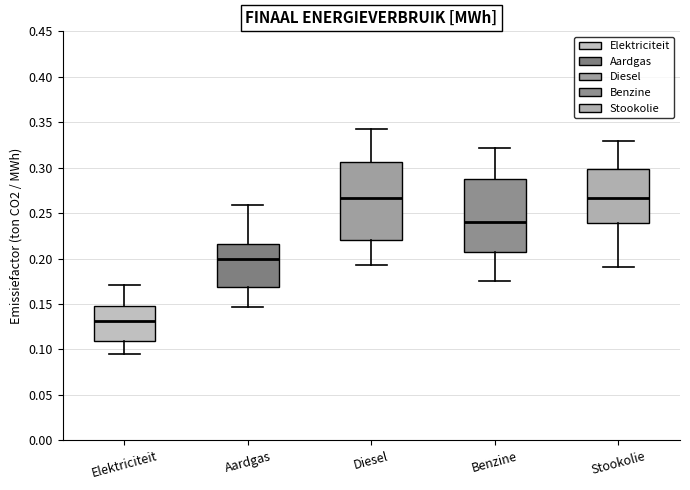

Reading left to right, read every box against the y-axis: the position of its median line, the range the box covers, and the ends of its whiskers. The values are not printed on the chart, so give them approximately, as read against the axis.

Elektriciteit: median 0.130, box 0.110 to 0.150, whiskers 0.095 to 0.170
Aardgas: median 0.200, box 0.170 to 0.215, whiskers 0.145 to 0.260
Diesel: median 0.265, box 0.220 to 0.305, whiskers 0.190 to 0.340
Benzine: median 0.240, box 0.205 to 0.290, whiskers 0.175 to 0.320
Stookolie: median 0.265, box 0.240 to 0.300, whiskers 0.190 to 0.330